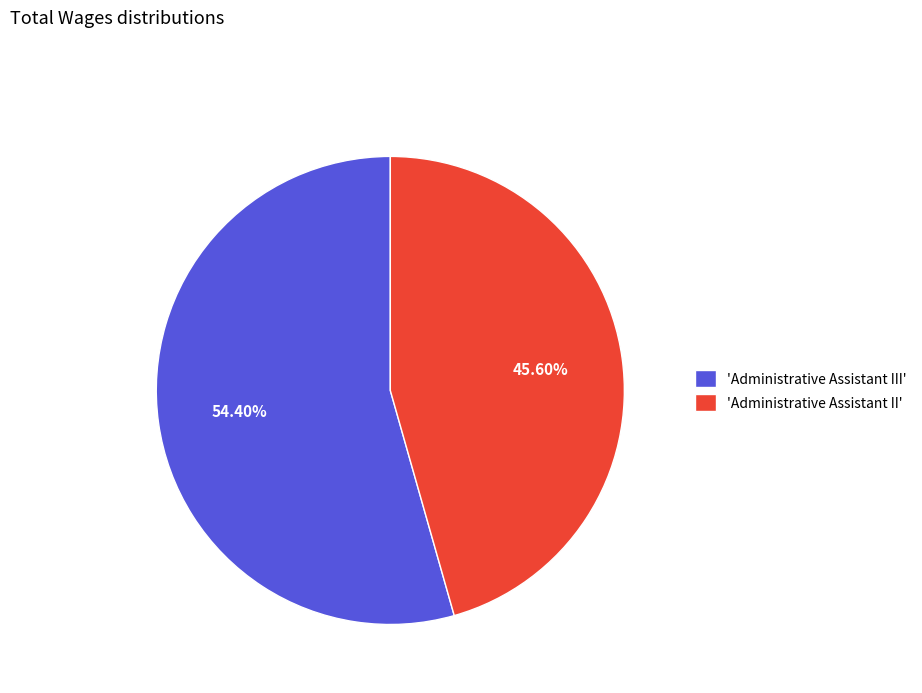

What is the majority slice?

'Administrative Assistant III'